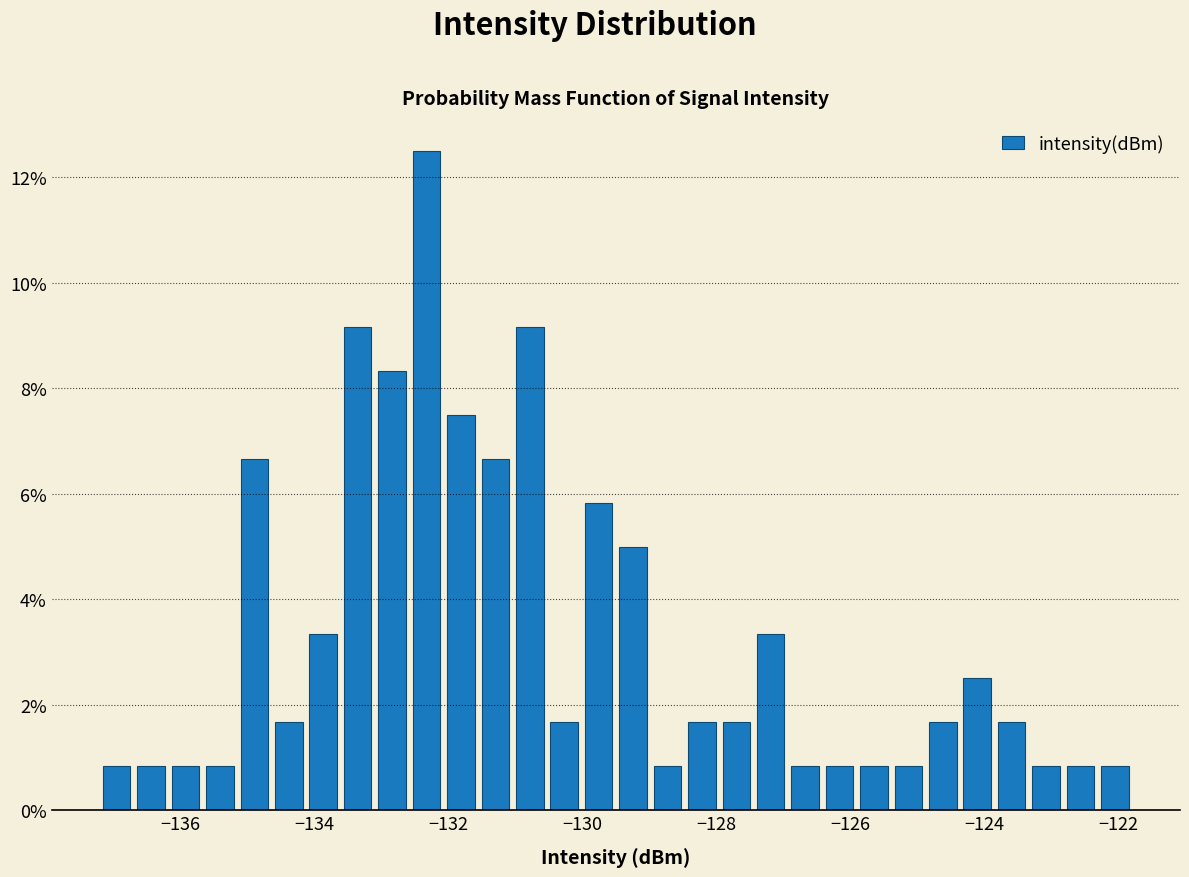

Read against the x-axis, roughly where is the centre of the tallest bar?

-132.4